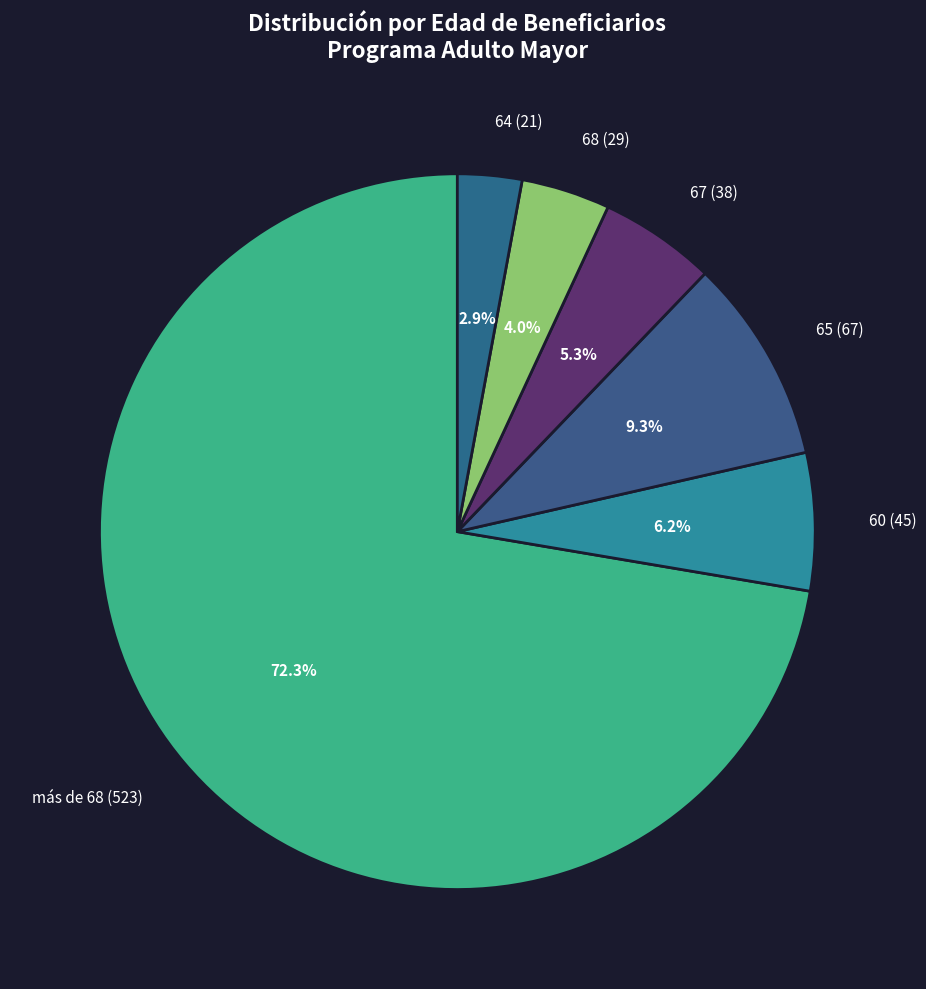

What percentage do 65 (67) and 60 (45) together represent?

15.5%